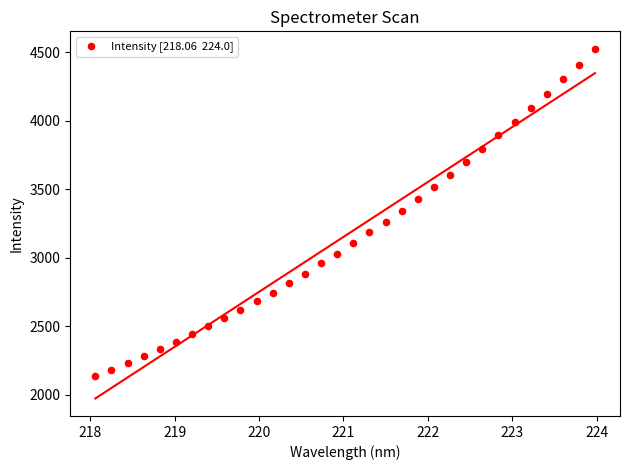

What is the range of Y values (max minus min)?

2390.2